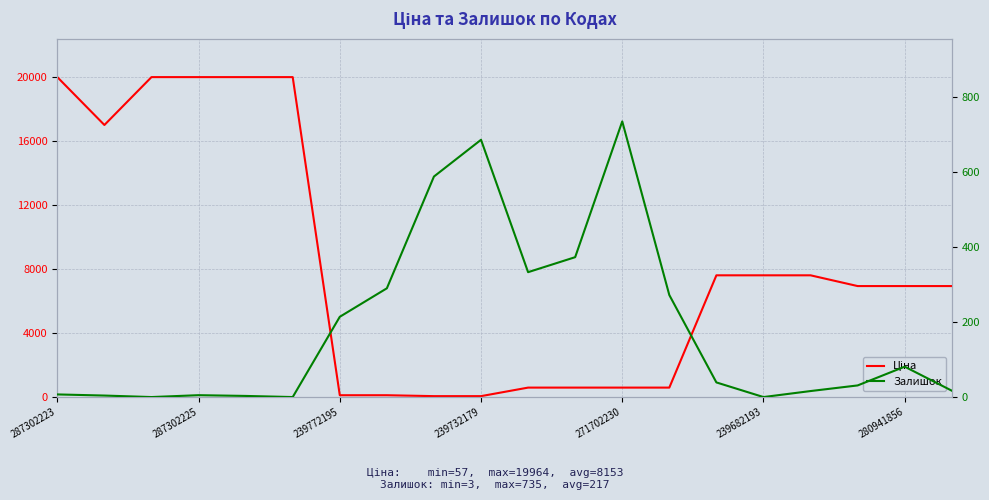

What is the greatest value displayed?

19964.2